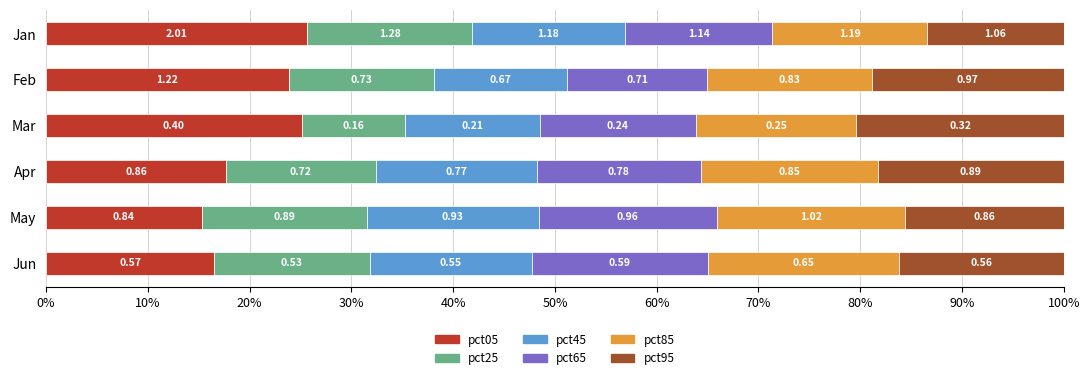

What is the sum of all pct25 values?

87.0